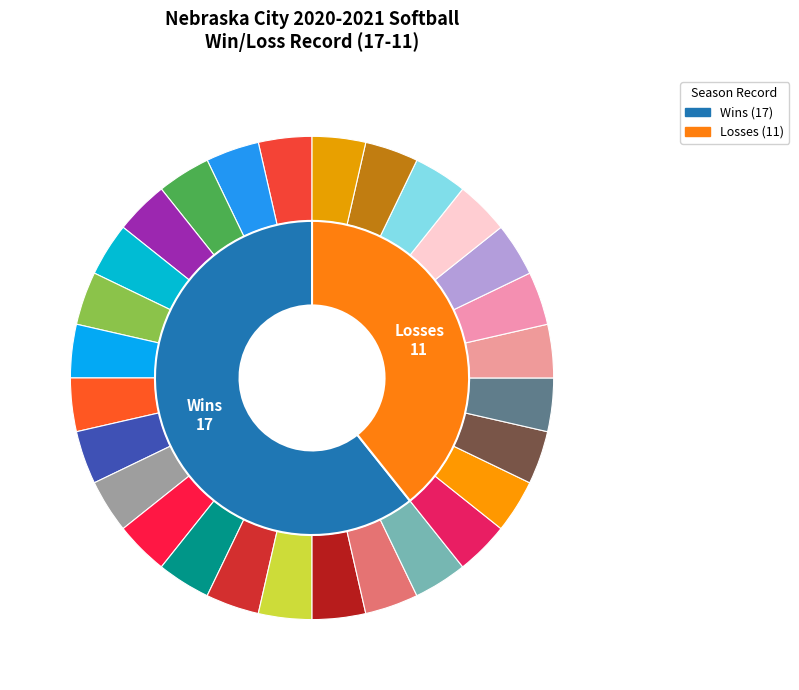

Which slice represents more than half of the pie?

W